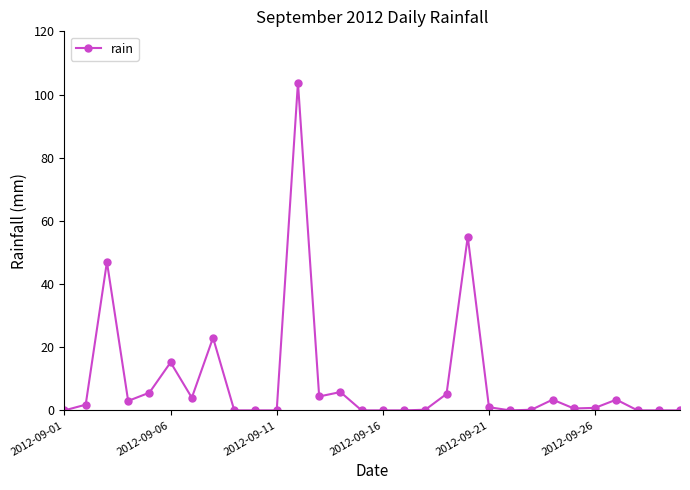

What is the sum of all values?

283.4